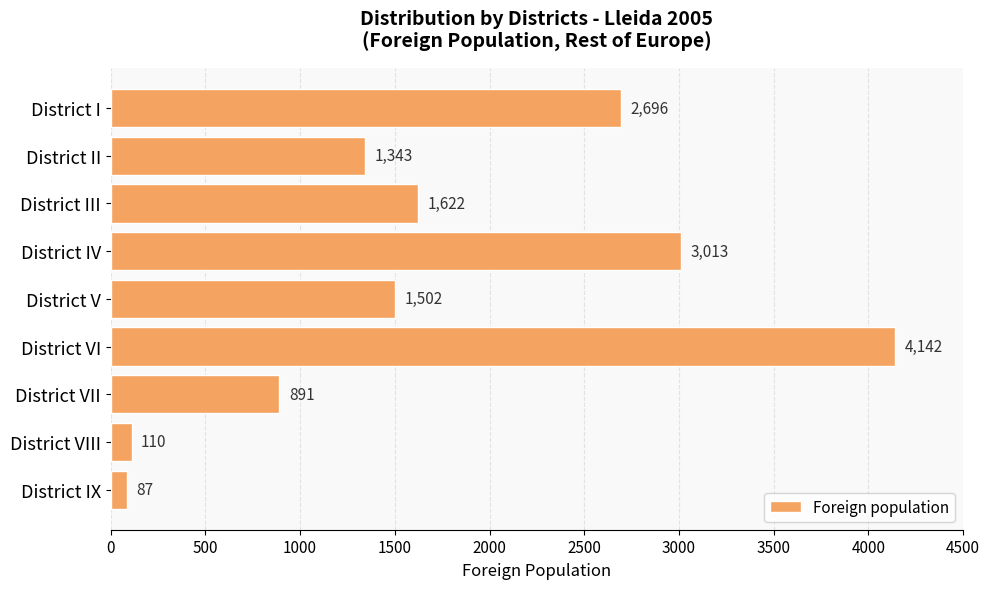

Between District IX and District VII, which is larger?

District VII